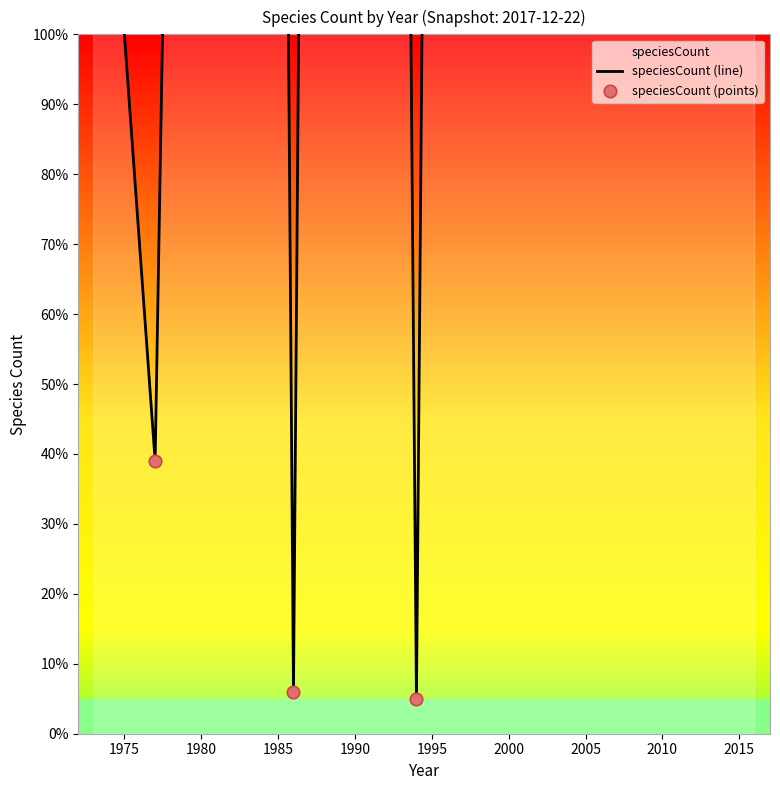

Which series reaches the maximum Y coordinate?

speciesCount (line)